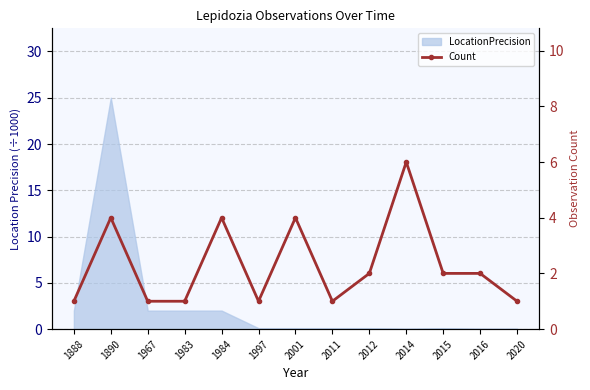

Between 2001 and 1997, which is larger?

2001